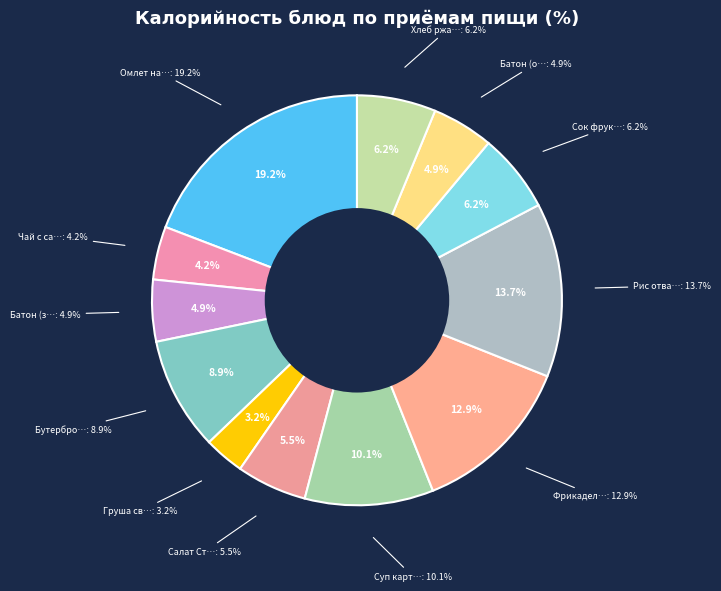

What portion of the pie excludes Батон (обед)?

95.1%